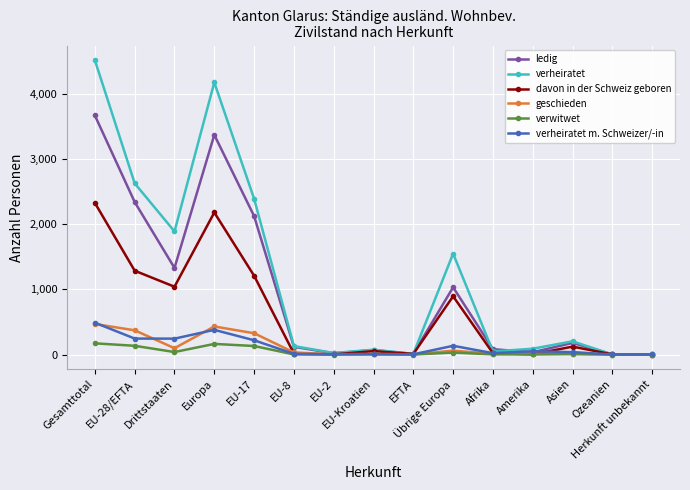

What is the sum of the geschieden values at EU-28/EFTA and Europa?

803